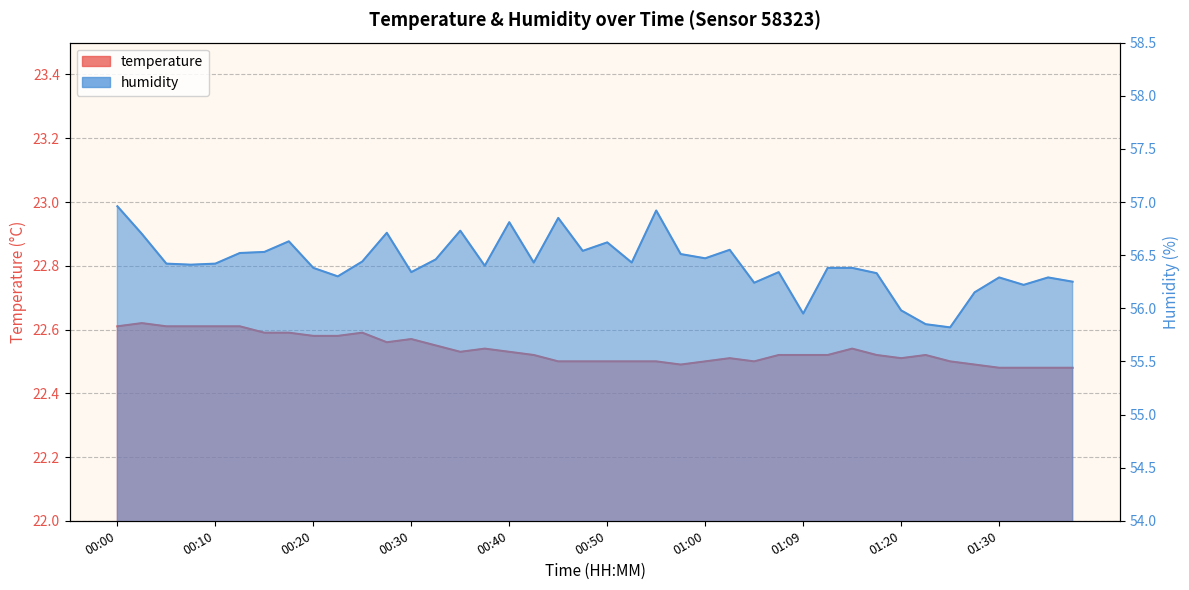

Reading left to right, extract all data points from this chart.

temperature: 00:00=22.6	00:02=22.6	00:05=22.6	00:07=22.6	00:10=22.6	00:12=22.6	00:15=22.6	00:17=22.6	00:20=22.6	00:22=22.6	00:25=22.6	00:27=22.6	00:30=22.6	00:32=22.6	00:35=22.5	00:37=22.5	00:40=22.5	00:42=22.5	00:45=22.5	00:47=22.5	00:50=22.5	00:52=22.5	00:55=22.5	00:57=22.5	01:00=22.5	01:02=22.5	01:04=22.5	01:07=22.5	01:09=22.5	01:12=22.5	01:14=22.5	01:17=22.5	01:20=22.5	01:22=22.5	01:25=22.5	01:27=22.5	01:30=22.5	01:32=22.5	01:35=22.5	01:37=22.5
humidity: 00:00=57.0	00:02=56.7	00:05=56.4	00:07=56.4	00:10=56.4	00:12=56.5	00:15=56.5	00:17=56.6	00:20=56.4	00:22=56.3	00:25=56.4	00:27=56.7	00:30=56.3	00:32=56.5	00:35=56.7	00:37=56.4	00:40=56.8	00:42=56.4	00:45=56.9	00:47=56.5	00:50=56.6	00:52=56.4	00:55=56.9	00:57=56.5	01:00=56.5	01:02=56.5	01:04=56.2	01:07=56.3	01:09=56.0	01:12=56.4	01:14=56.4	01:17=56.3	01:20=56.0	01:22=55.9	01:25=55.8	01:27=56.1	01:30=56.3	01:32=56.2	01:35=56.3	01:37=56.2